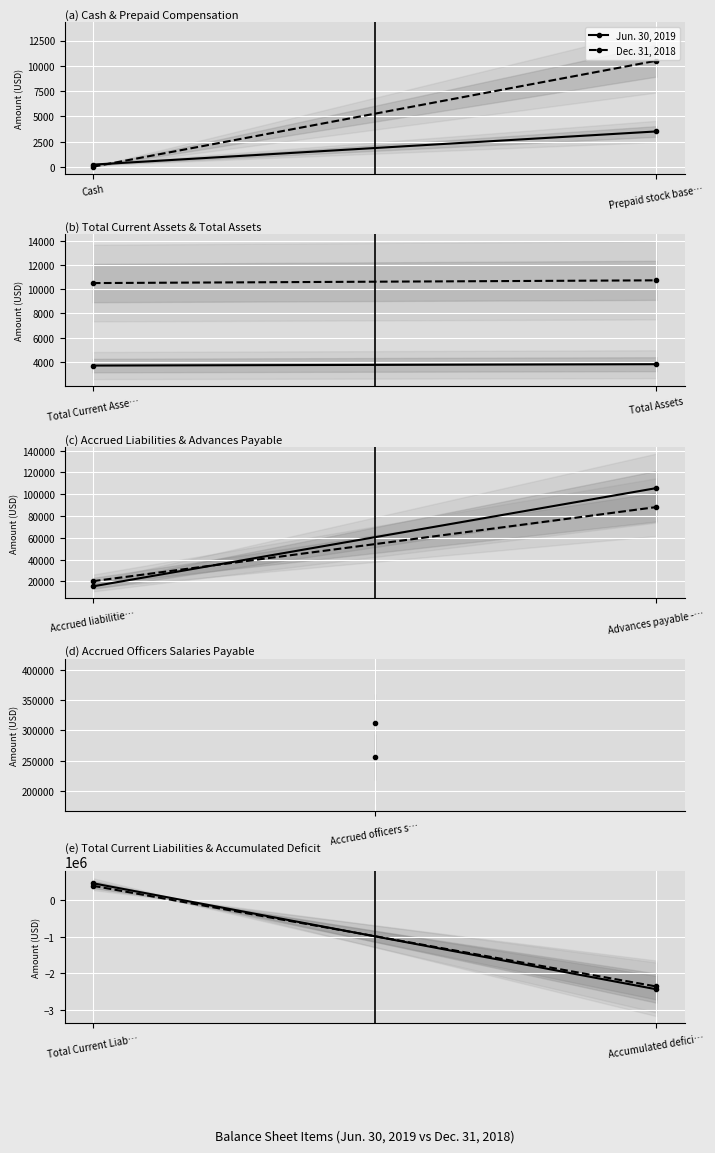

What is the difference between the maximum and minimum values in the Dec. 31, 2018 series?

2738896